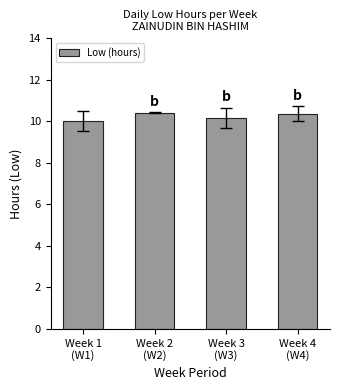

What is the difference between the maximum and minimum values?

0.4